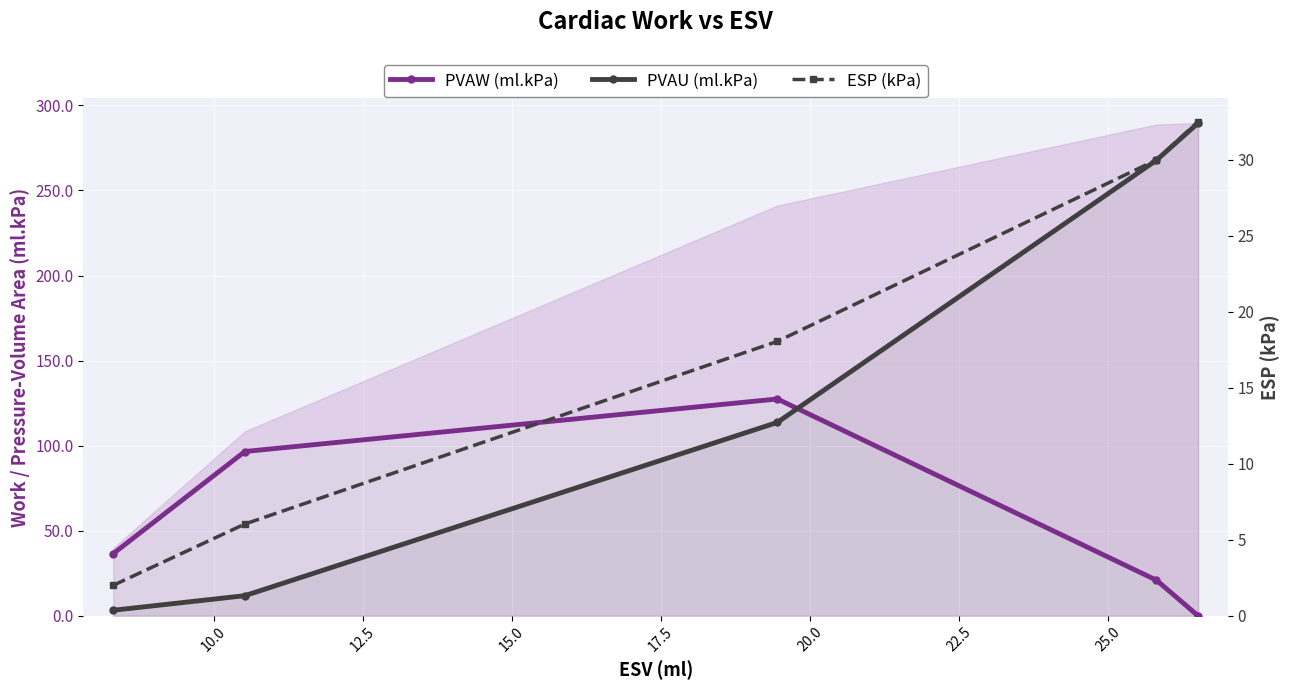

What is the greatest value displayed?

289.6